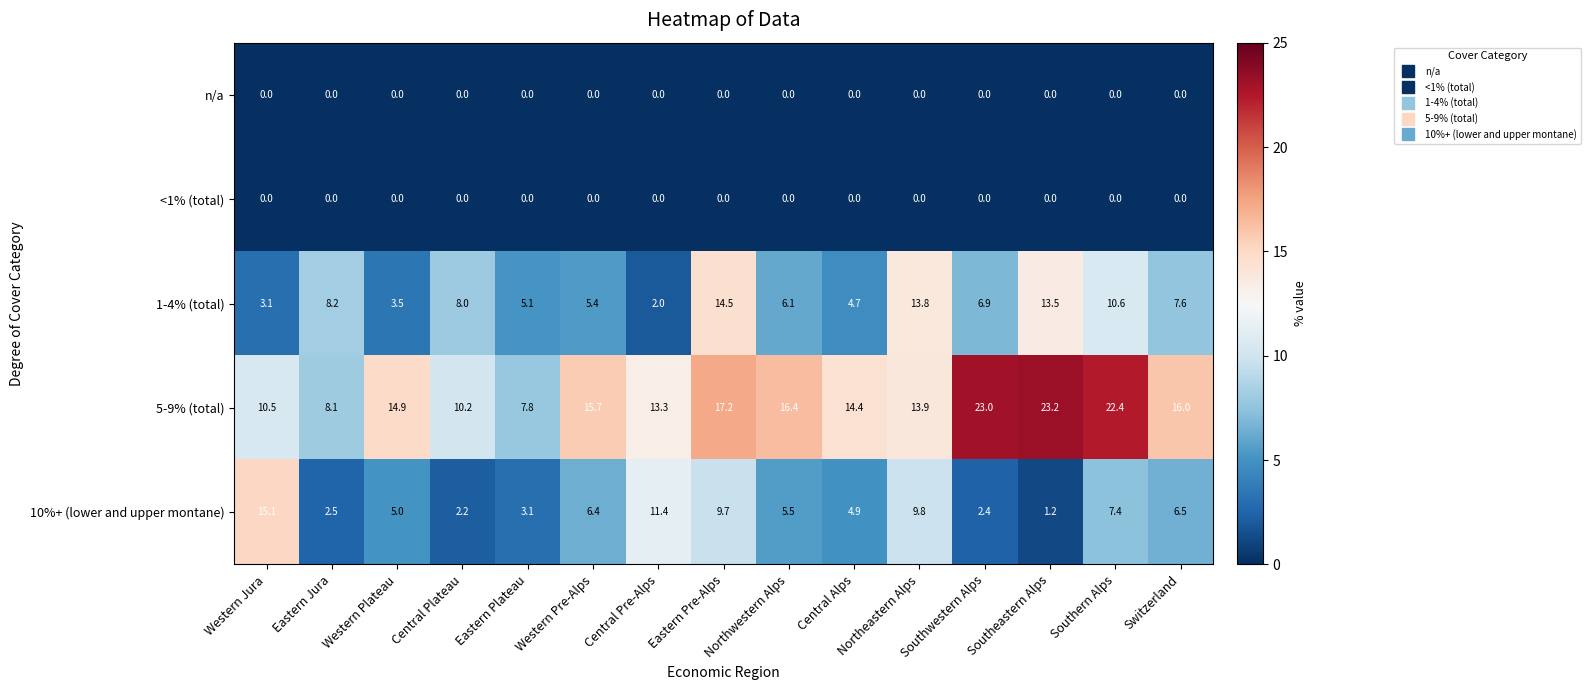

Is it true that n/a equals 0.0 at Central Pre-Alps?

True